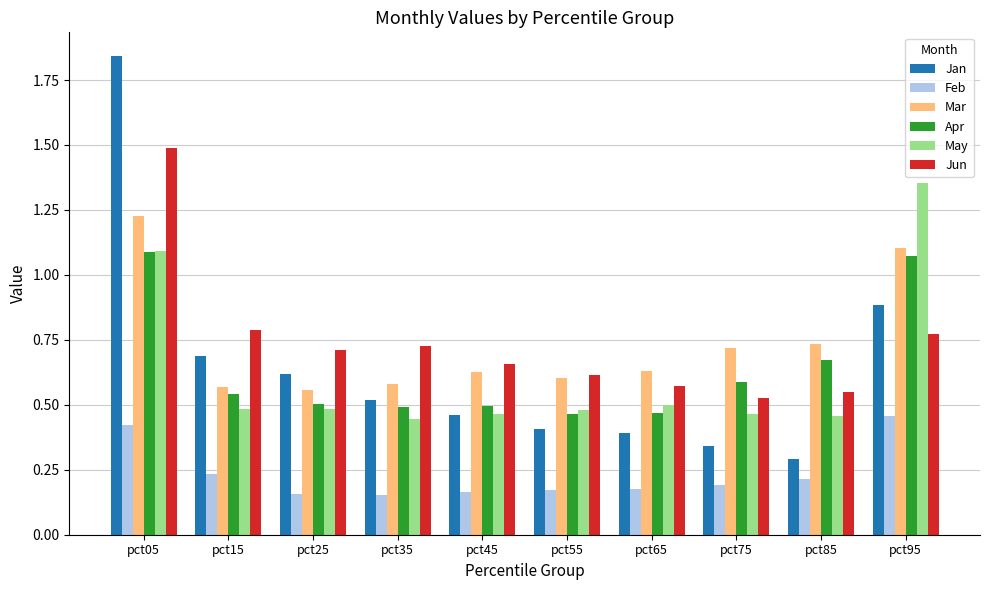

Count the Feb values in the range 0 to 1.

10